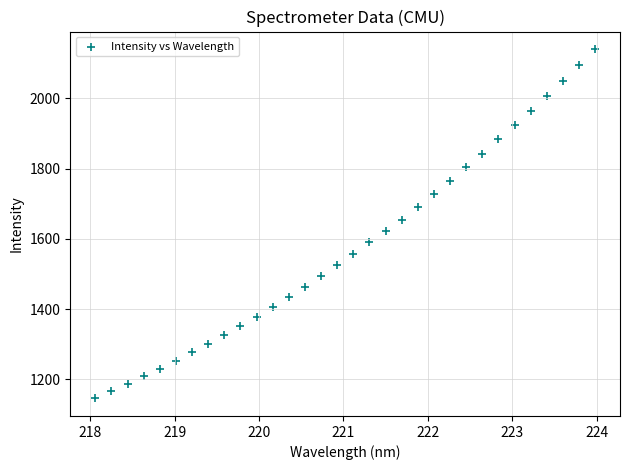

What is the range of Y values (max minus min)?

995.8